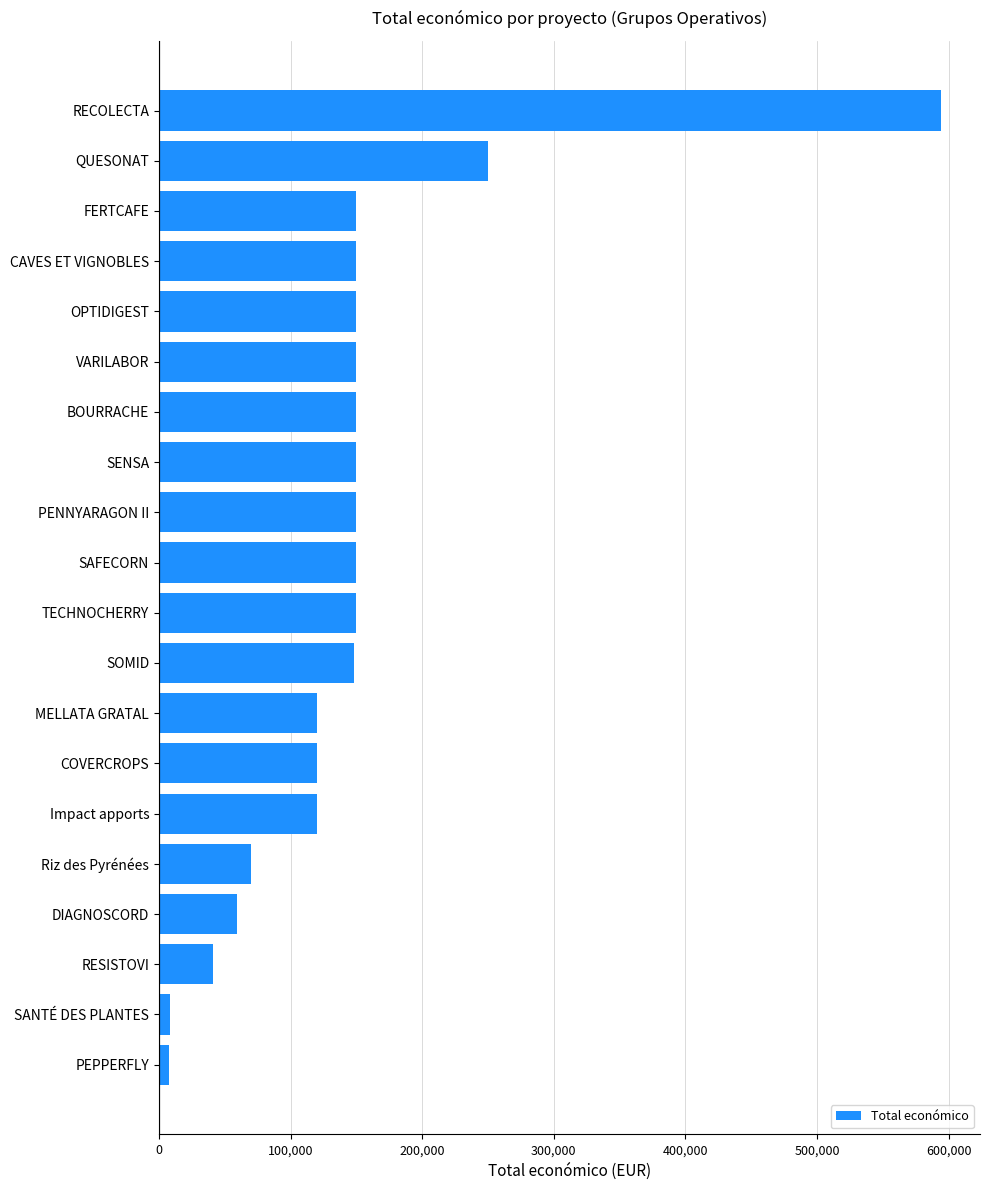

Are the bars horizontal?

Yes